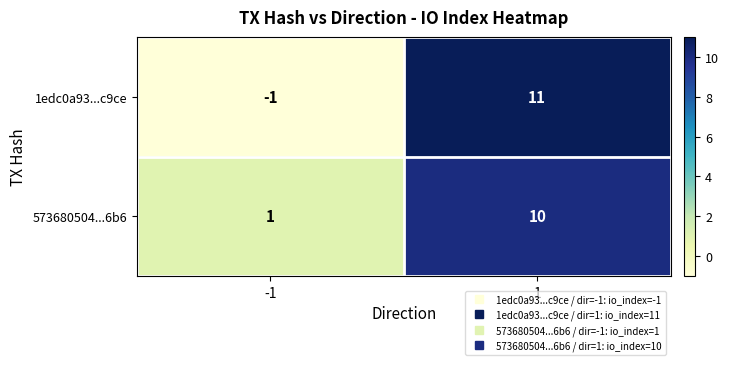

What is the difference between the maximum and minimum values in the 1edc0a93...c9ce series?

12